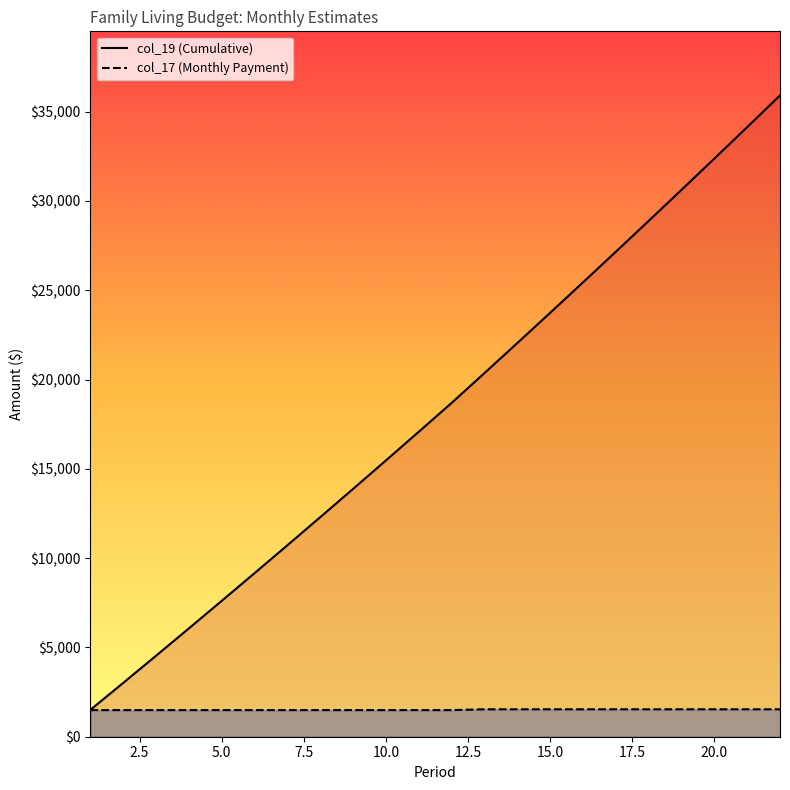

The value of col_19 at 17 is 27152.2. True or false?

True